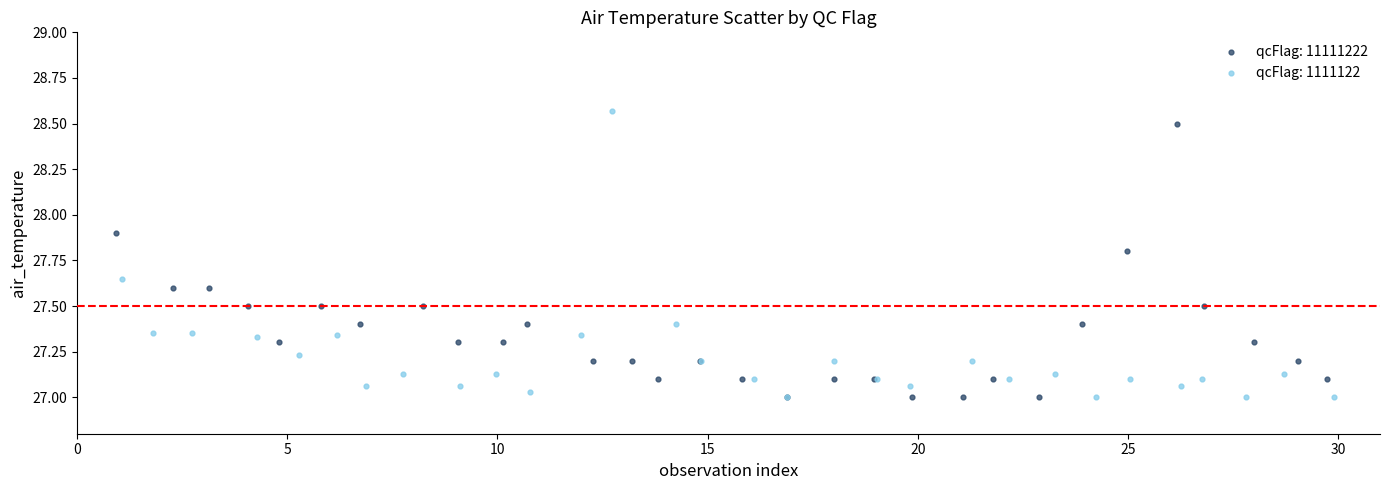

What are all the series names shown in the legend?

qcFlag: 11111222, qcFlag: 1111122